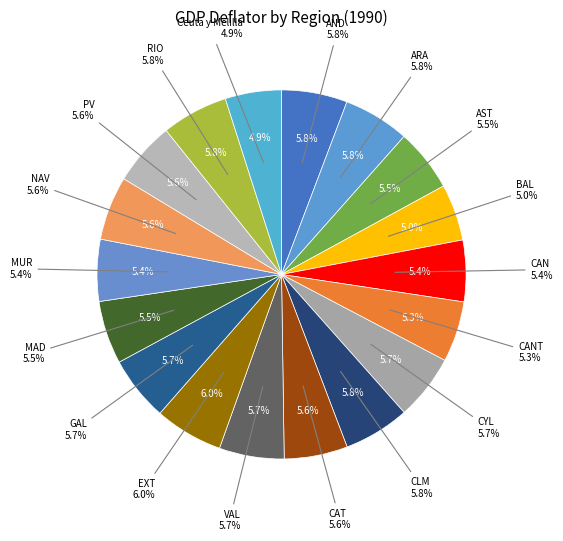

Is CAT the majority of the pie?

No